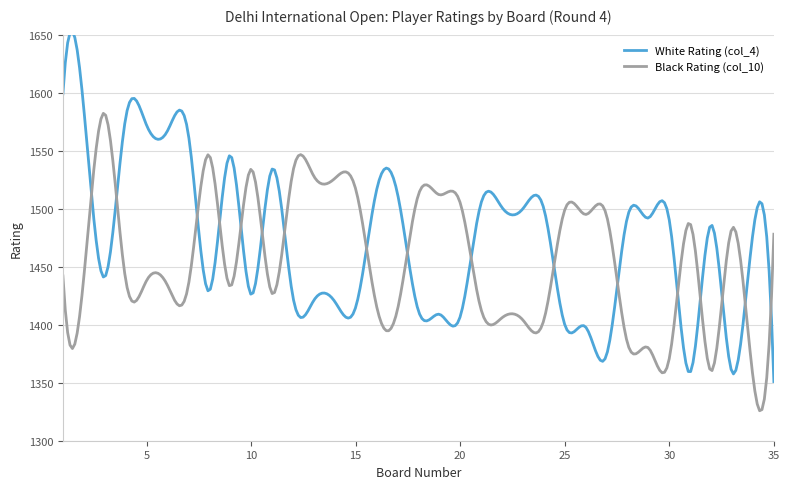

Which series has the largest total across all categories?

White Rating (col_4)